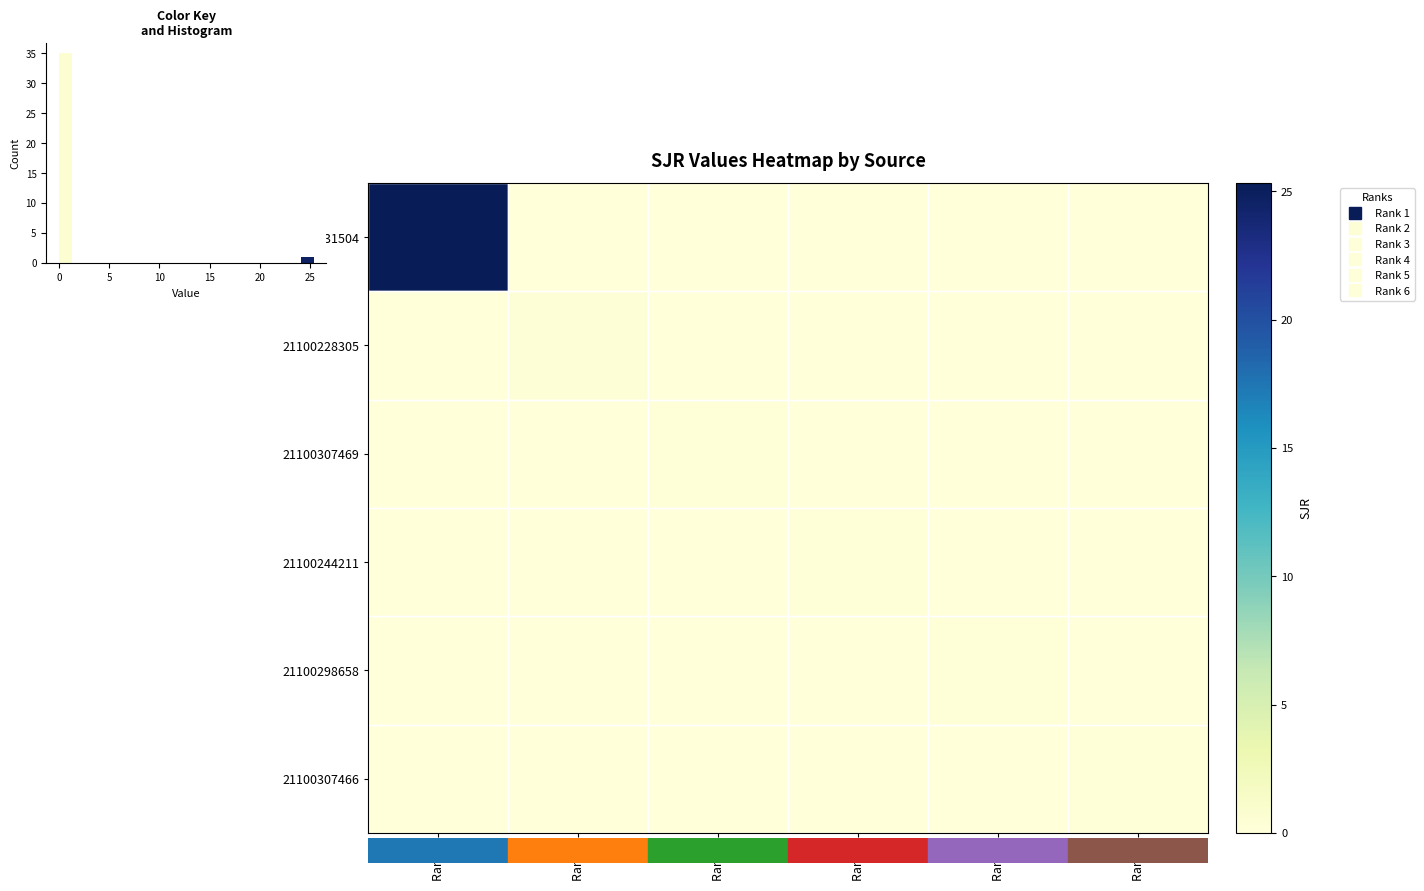

The value of 21100307466 at Rank 6 is 0.0. True or false?

False